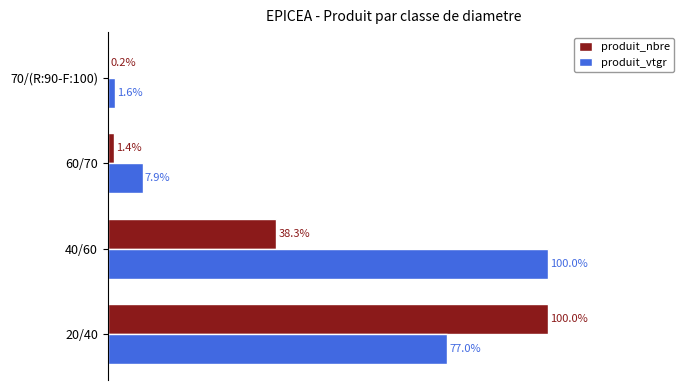

Where is produit_vtgr nearest to the value 50?

20/40